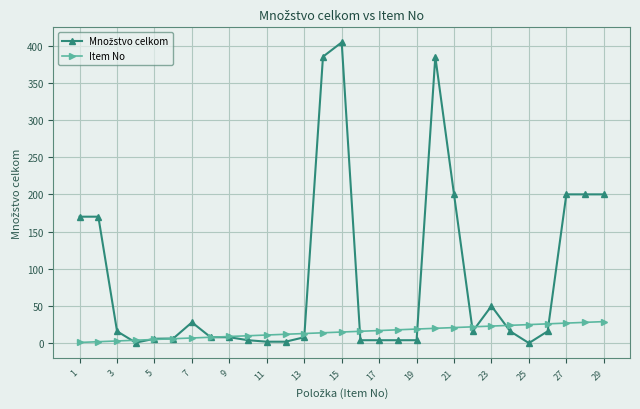

At how many categories does at least one series exceed 282?

3